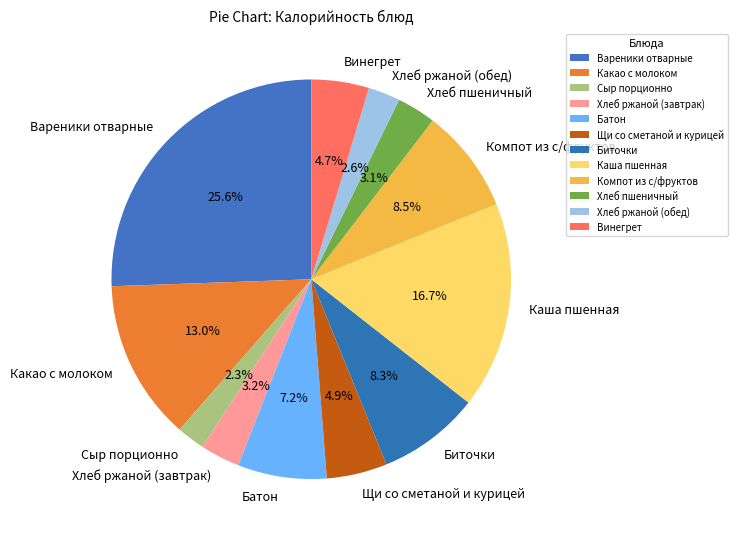

Is there a majority slice in this chart?

No